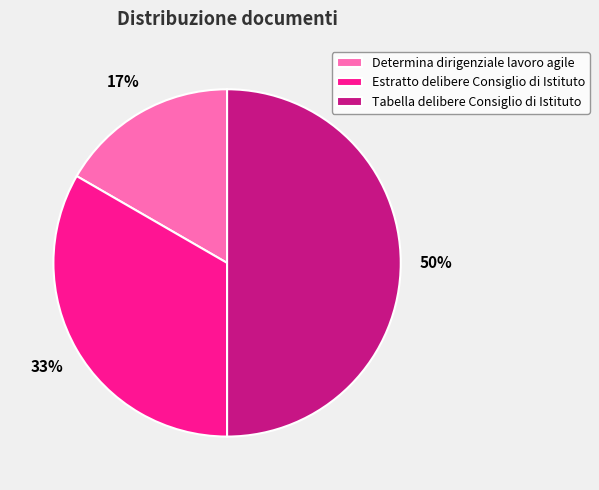

The Determina dirigenziale lavoro agile slice represents 3% of the pie. True or false?

False